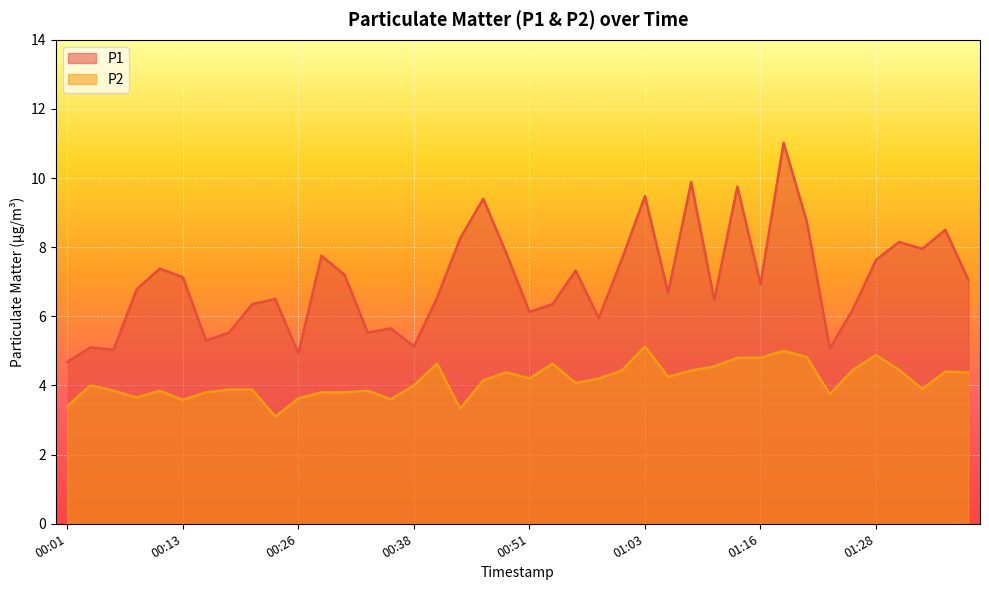

Which series has the widest spread of values?

P1